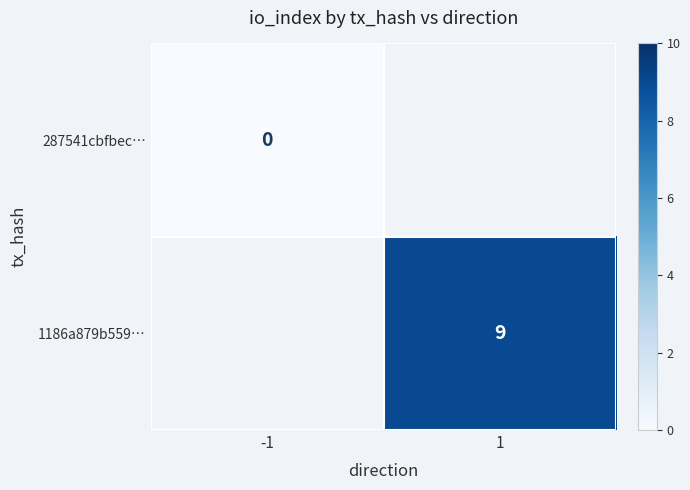

True or false: 1186a879b559… has a value of 9 at 1.

True